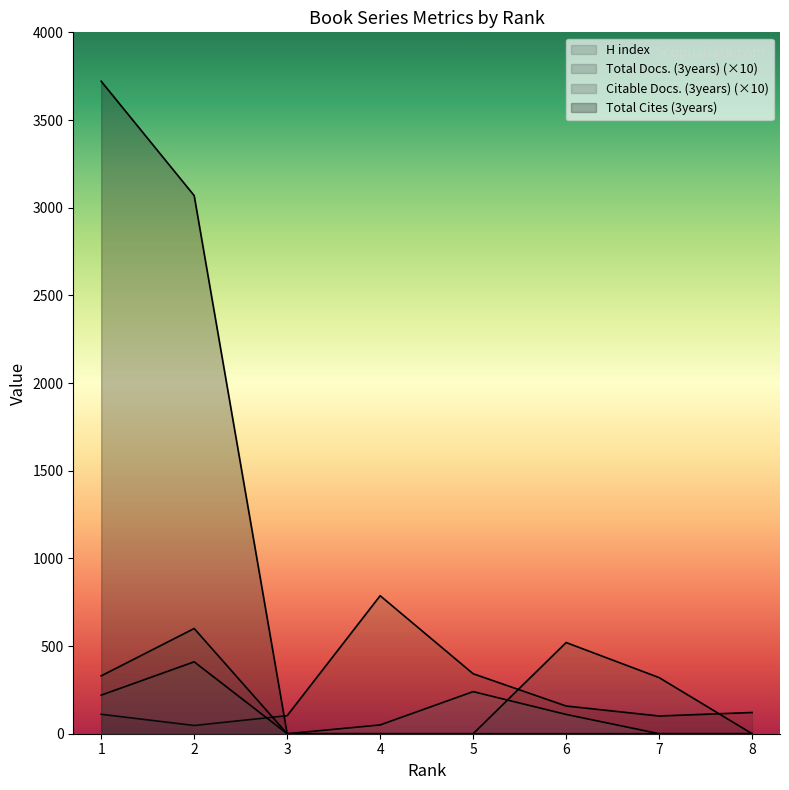

At which category does Total Docs. (3years) reach its first local peak?

2